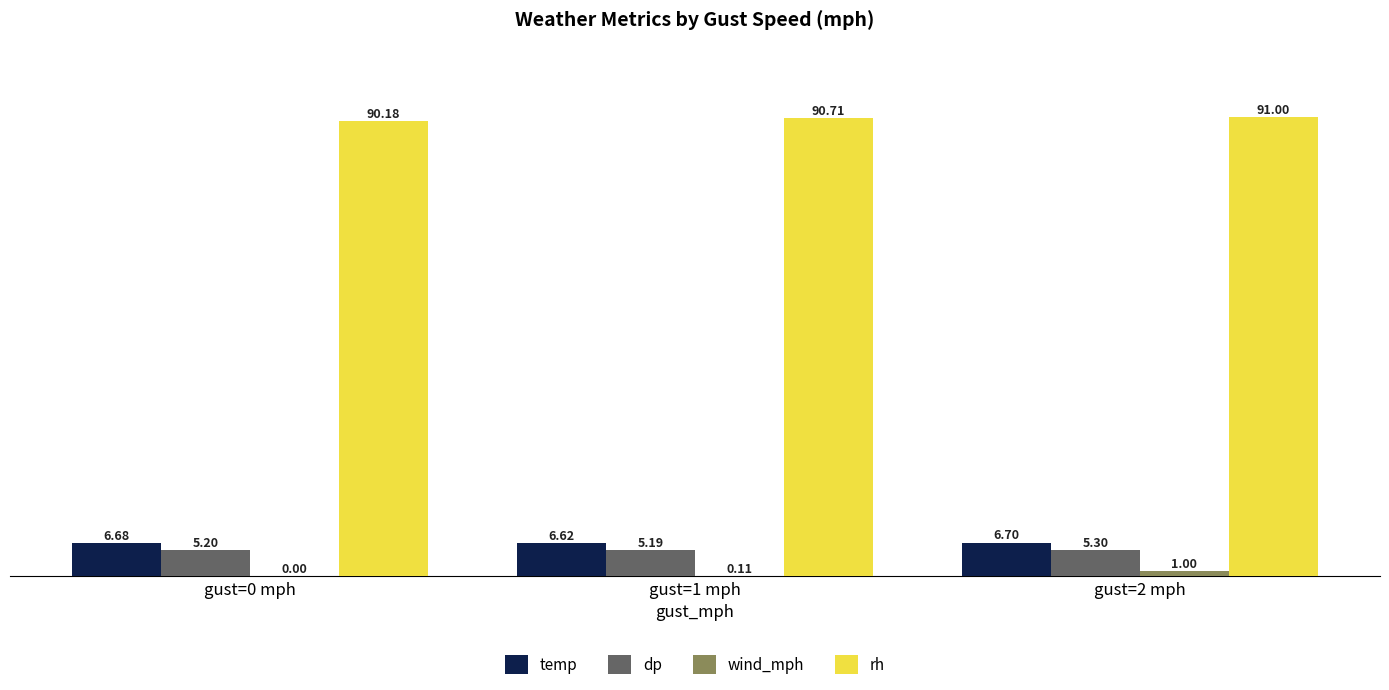

Are the bars grouped side by side (vs. stacked)?

Yes